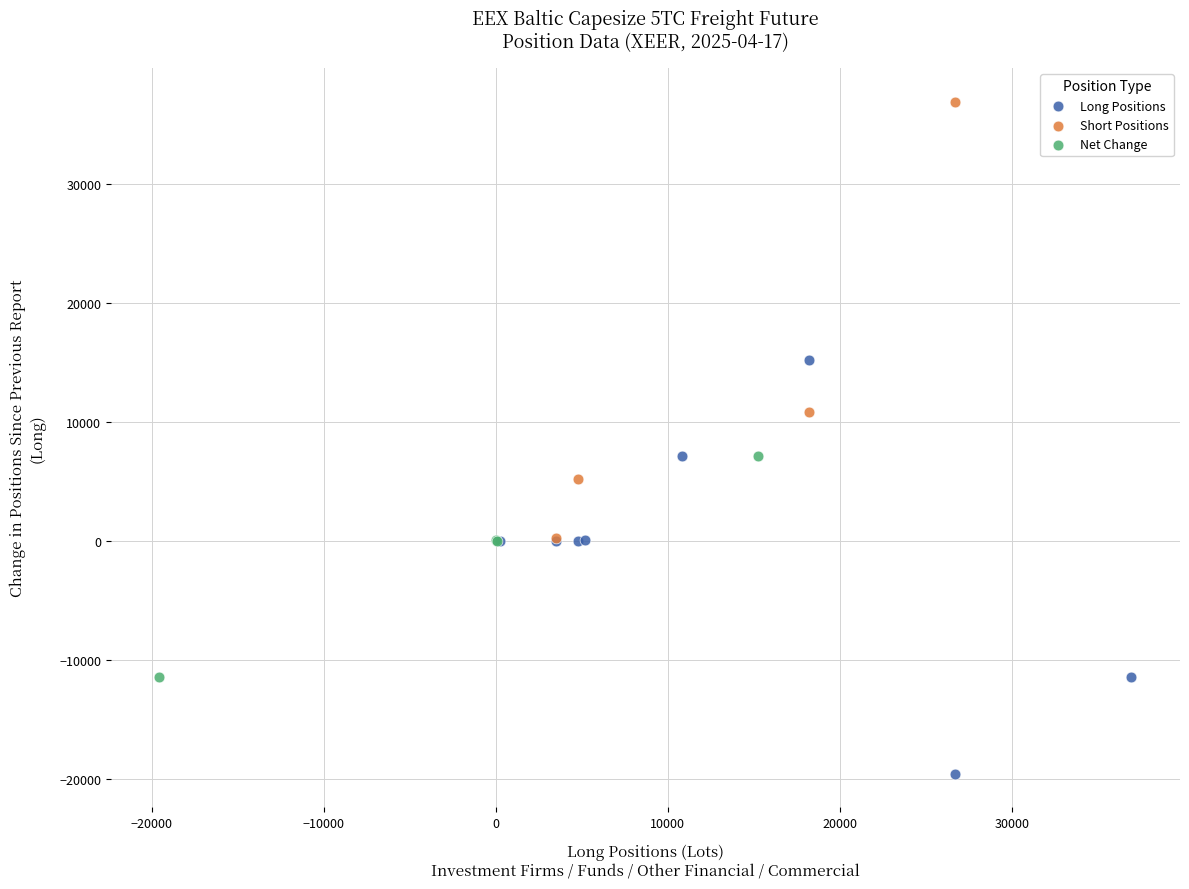

Which series contains the lowest Y value?

Long Positions